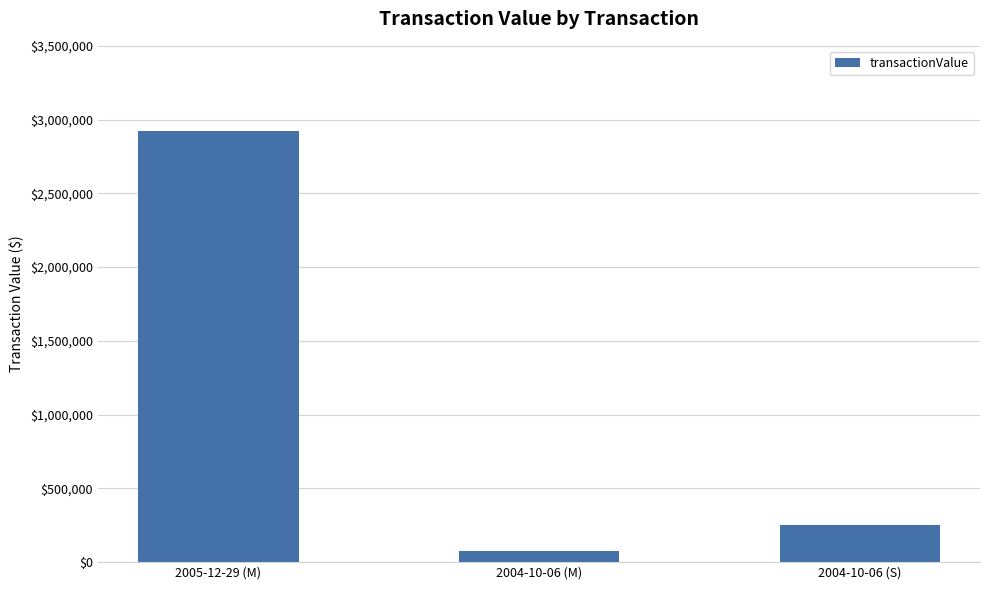

Rank the categories by value from highest to lowest.

2005-12-29 (M), 2004-10-06 (S), 2004-10-06 (M)